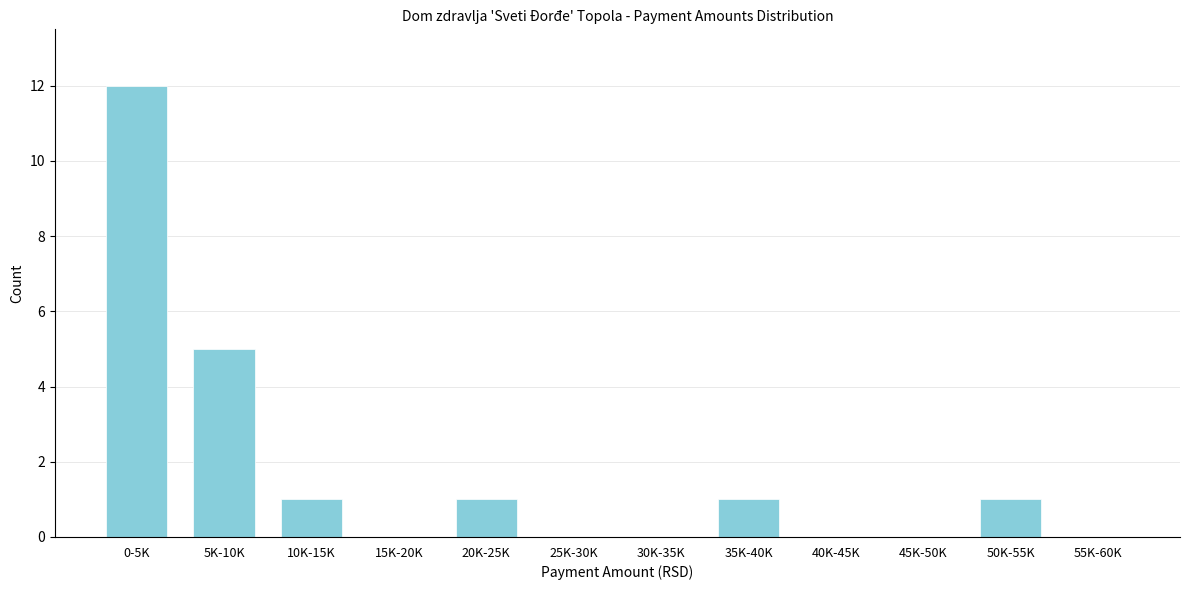

Reading right to left, extract all data points from this chart.

55K-60K=0	50K-55K=1	45K-50K=0	40K-45K=0	35K-40K=1	30K-35K=0	25K-30K=0	20K-25K=1	15K-20K=0	10K-15K=1	5K-10K=5	0-5K=12